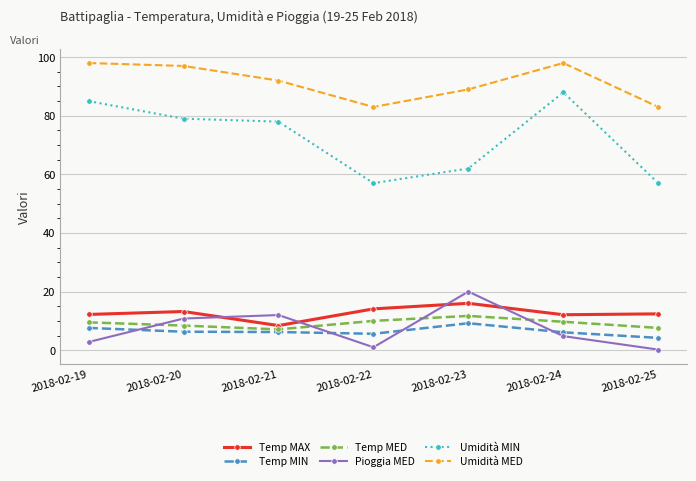

At which label is Umidità MED closest to 90?

2018-02-23